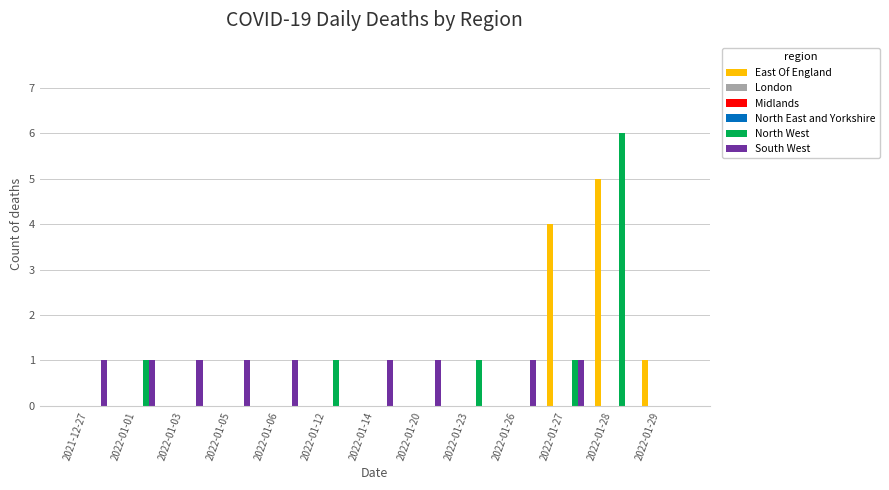

What is the difference between the South West values at 2022-01-27 and 2022-01-12?

1